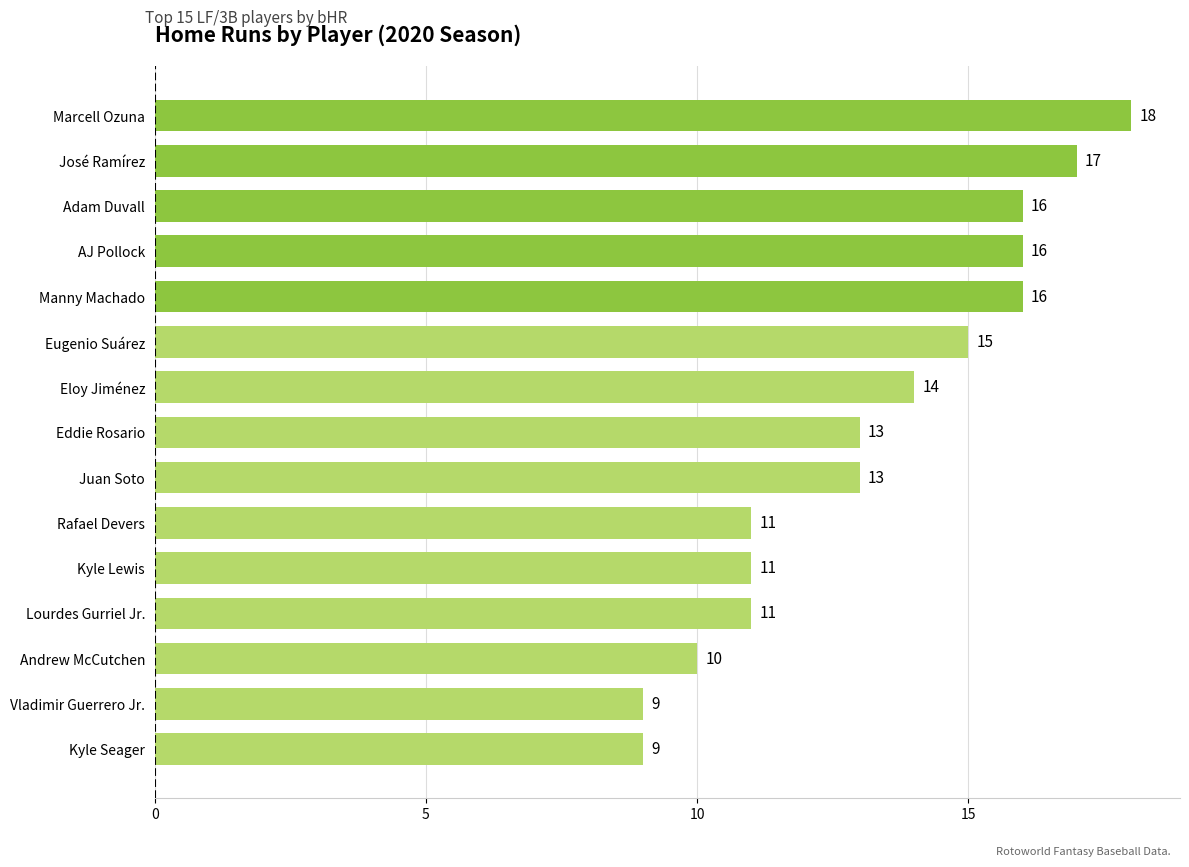

What is the sum of all values?

199